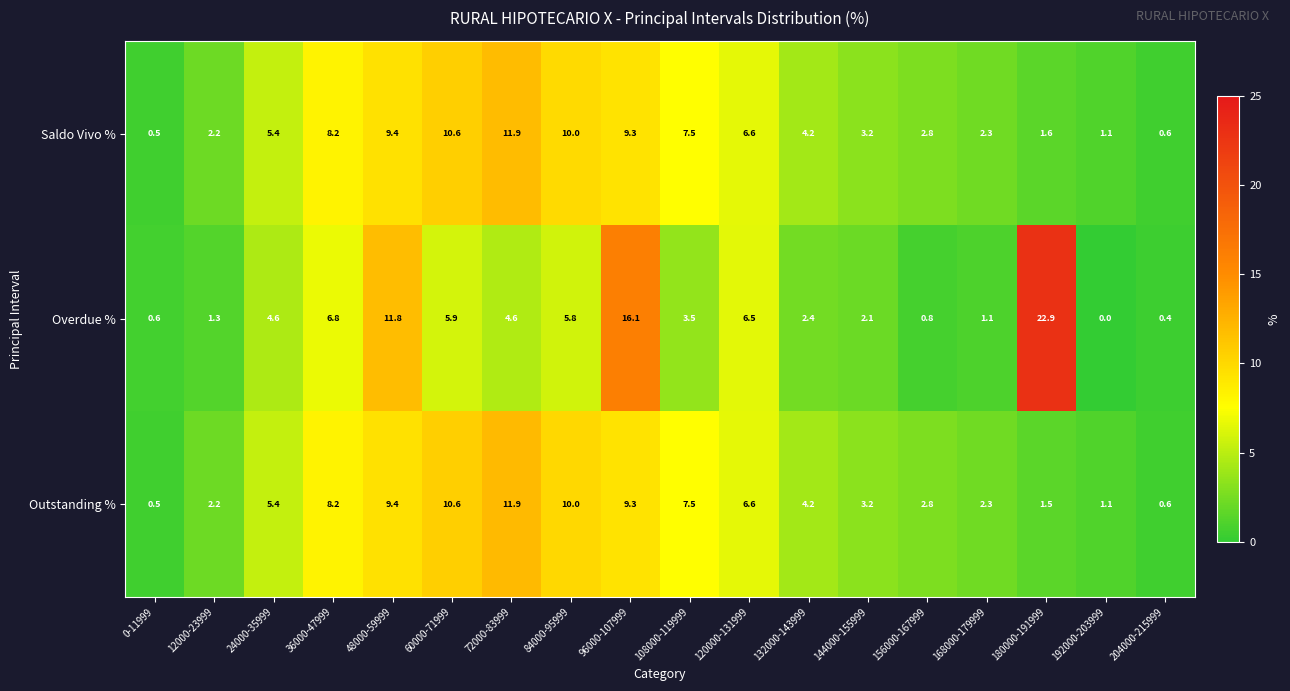

List the labels in order of Saldo Vivo % value, largest first.

72000-83999, 60000-71999, 84000-95999, 48000-59999, 96000-107999, 36000-47999, 108000-119999, 120000-131999, 24000-35999, 132000-143999, 144000-155999, 156000-167999, 168000-179999, 12000-23999, 180000-191999, 192000-203999, 204000-215999, 0-11999